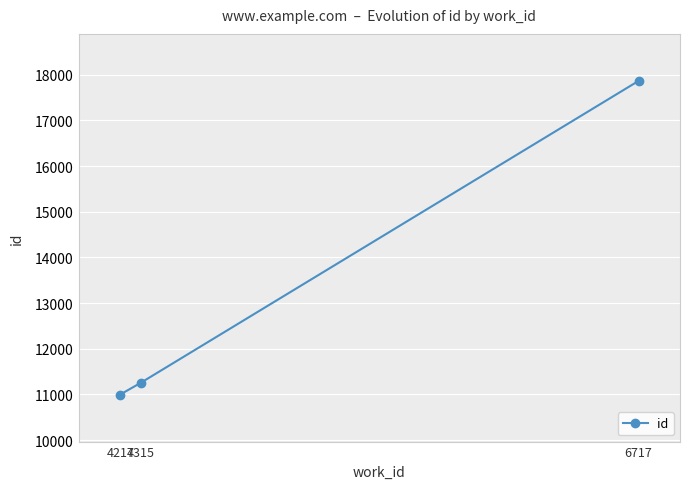

True or false: the data shows 17310 at 4217.

False